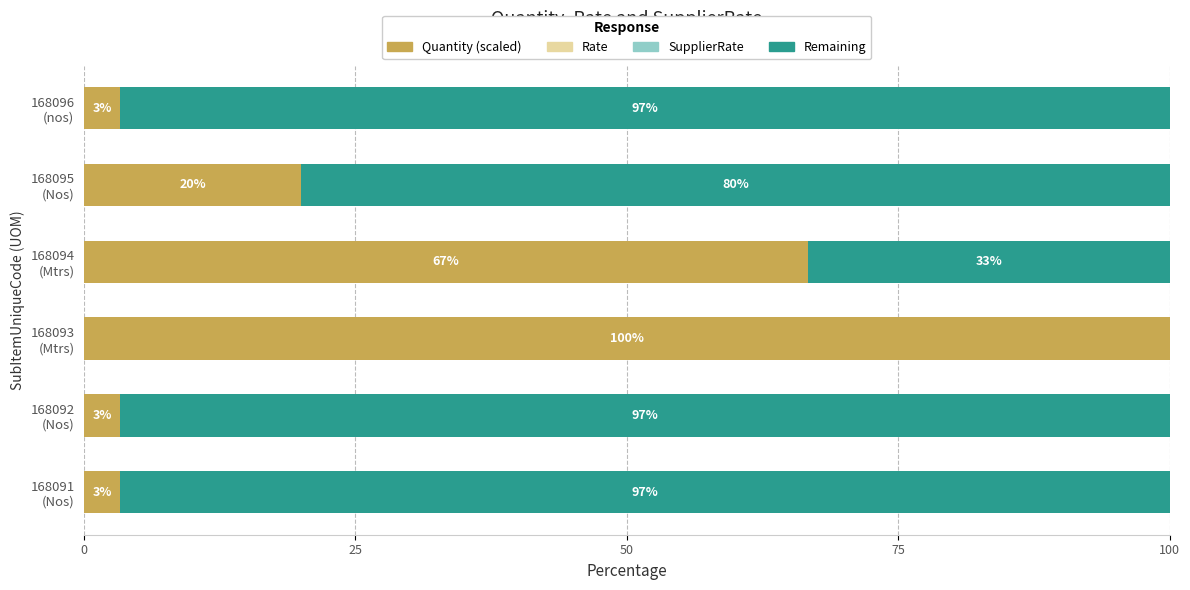

What is the maximum value for Quantity (scaled)?

100.0